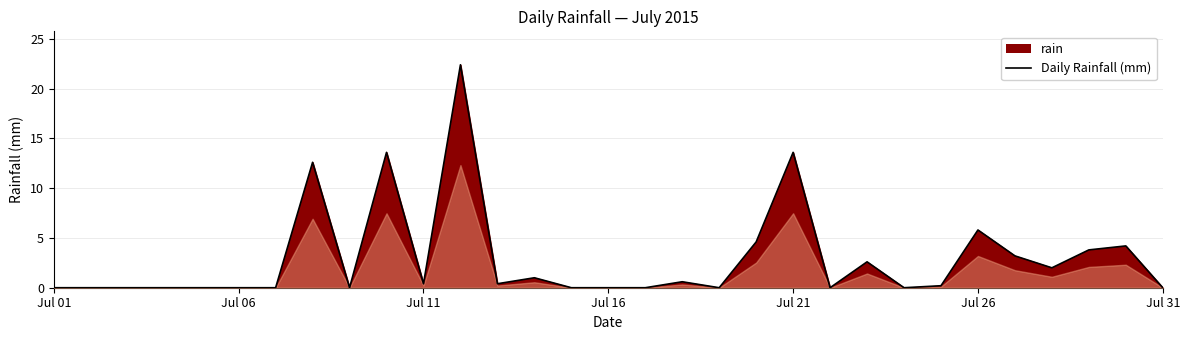

True or false: there are more than 0 points higher than both neighbors.

True